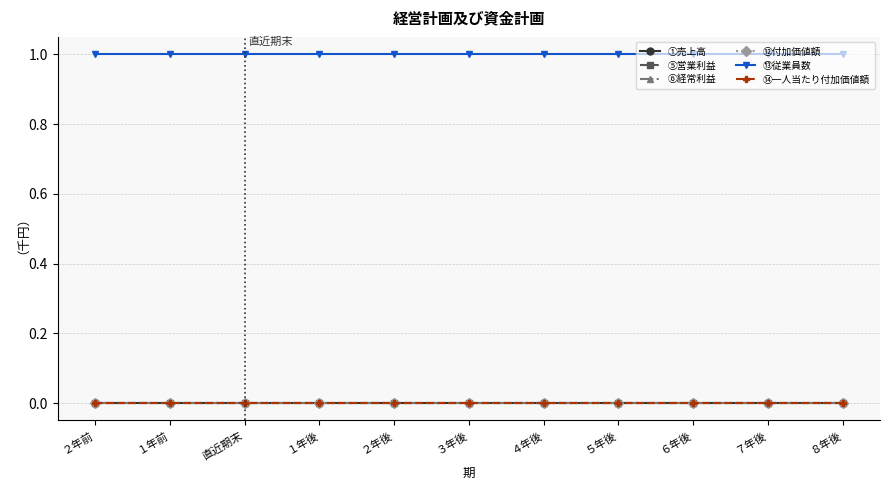

Between ３年後 and ７年後, which is larger?

３年後